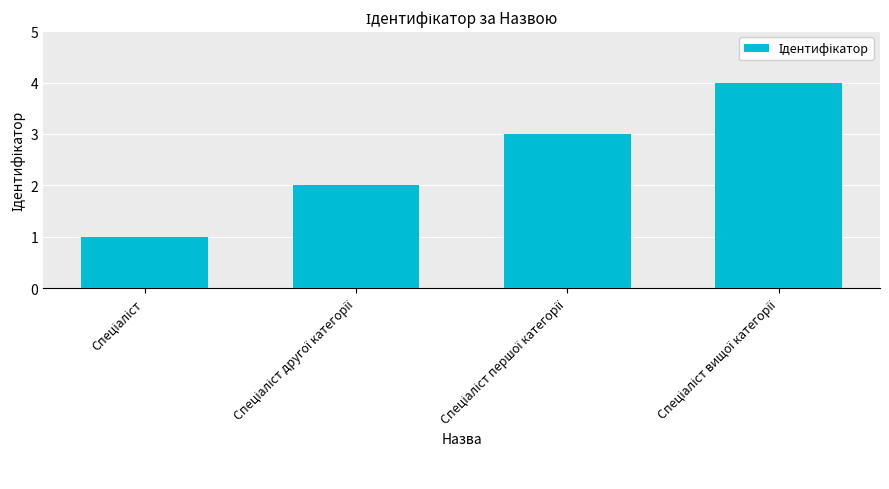

What is the difference between the maximum and minimum values?

3